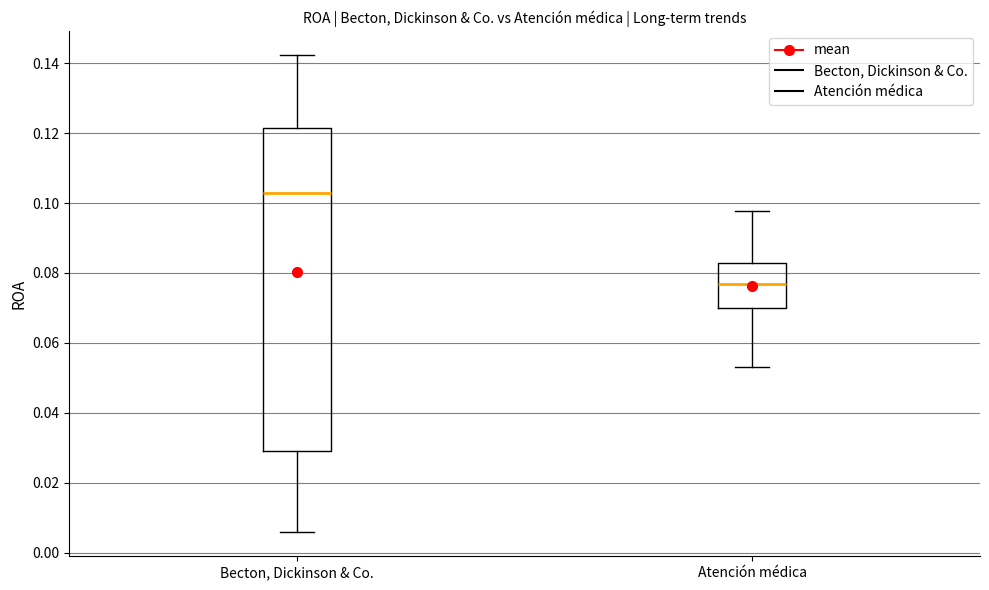

Where does the median line of the box for Becton, Dickinson & Co. sit on the y-axis? The values are not printed on the chart, so give them approximately, as read against the axis.

0.104